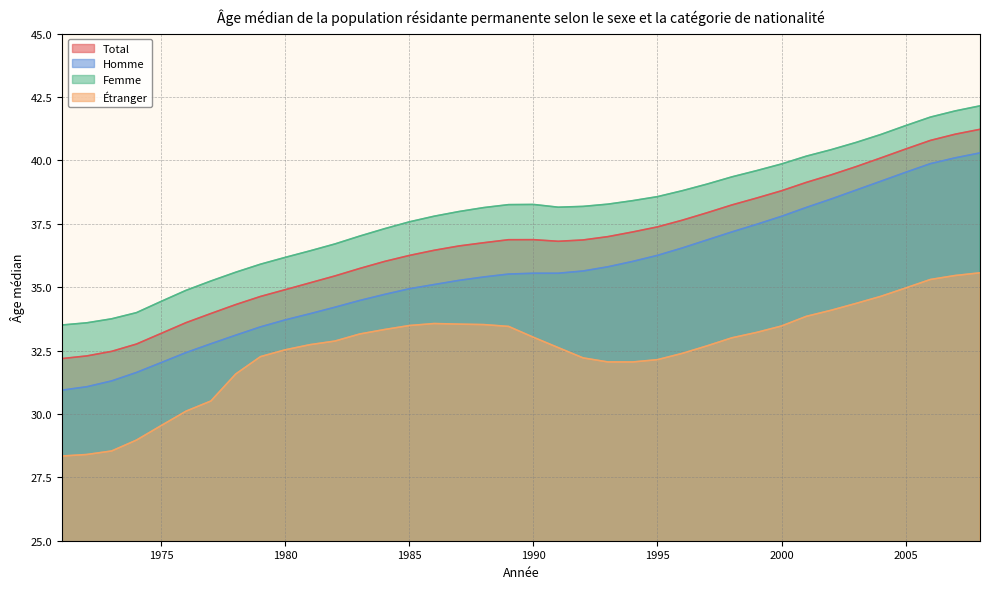

Reading right to left, what are all the values shown in this chart?

Total: 41.2	41.0	40.8	40.4	40.1	39.8	39.4	39.1	38.8	38.5	38.2	37.9	37.6	37.4	37.2	37.0	36.9	36.8	36.9	36.9	36.8	36.6	36.5	36.3	36.0	35.7	35.4	35.2	34.9	34.6	34.3	34.0	33.6	33.2	32.8	32.5	32.3	32.2
Homme: 40.3	40.1	39.9	39.5	39.2	38.8	38.5	38.1	37.8	37.5	37.2	36.9	36.5	36.3	36.0	35.8	35.6	35.5	35.5	35.5	35.4	35.3	35.1	34.9	34.7	34.5	34.2	34.0	33.7	33.4	33.1	32.8	32.4	32.0	31.6	31.3	31.1	30.9
Femme: 42.2	42.0	41.7	41.4	41.0	40.7	40.4	40.2	39.9	39.6	39.3	39.1	38.8	38.6	38.4	38.3	38.2	38.2	38.3	38.3	38.1	38.0	37.8	37.6	37.3	37.0	36.7	36.4	36.2	35.9	35.6	35.2	34.9	34.4	34.0	33.8	33.6	33.5
Étranger: 35.6	35.5	35.3	35.0	34.6	34.4	34.1	33.8	33.5	33.2	33.0	32.7	32.4	32.1	32.0	32.1	32.2	32.6	33.0	33.5	33.5	33.5	33.6	33.5	33.3	33.2	32.9	32.7	32.5	32.3	31.6	30.5	30.1	29.5	29.0	28.5	28.4	28.3